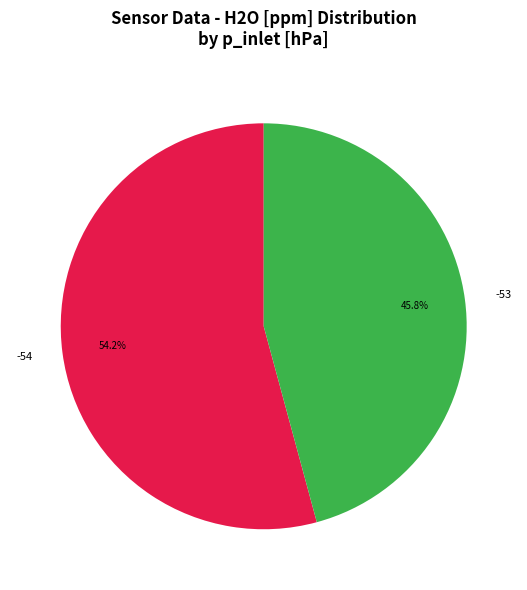

What portion of the pie excludes -53?

54.2%